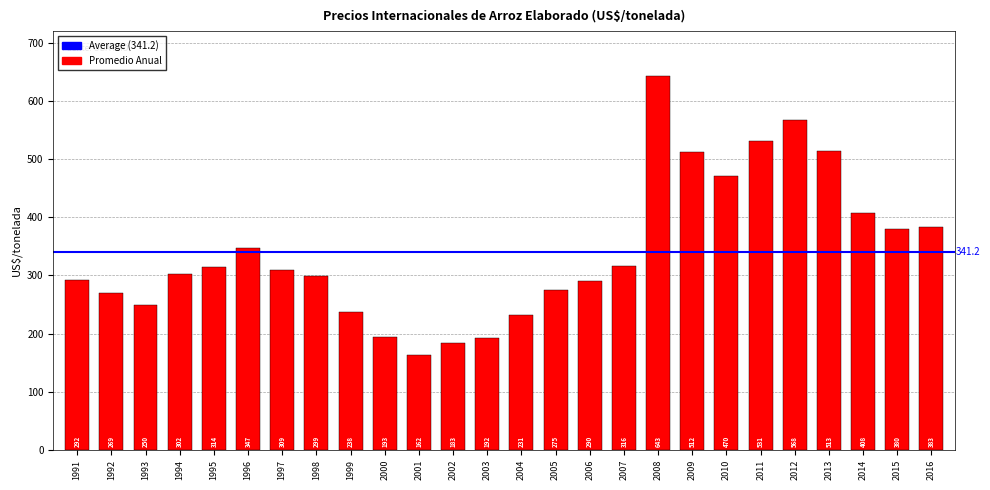

What is the sum of the values at 1995 and 2015?

694.0